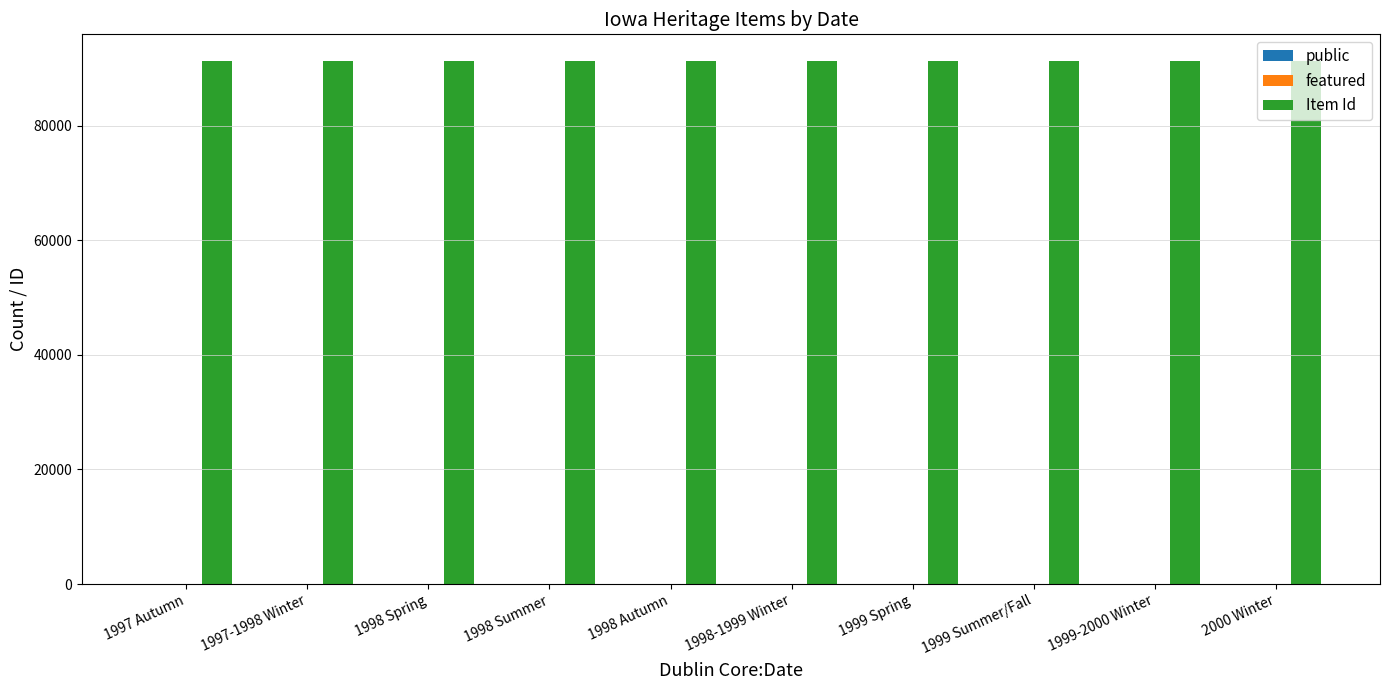

What is the highest value of the Item Id series?

91359